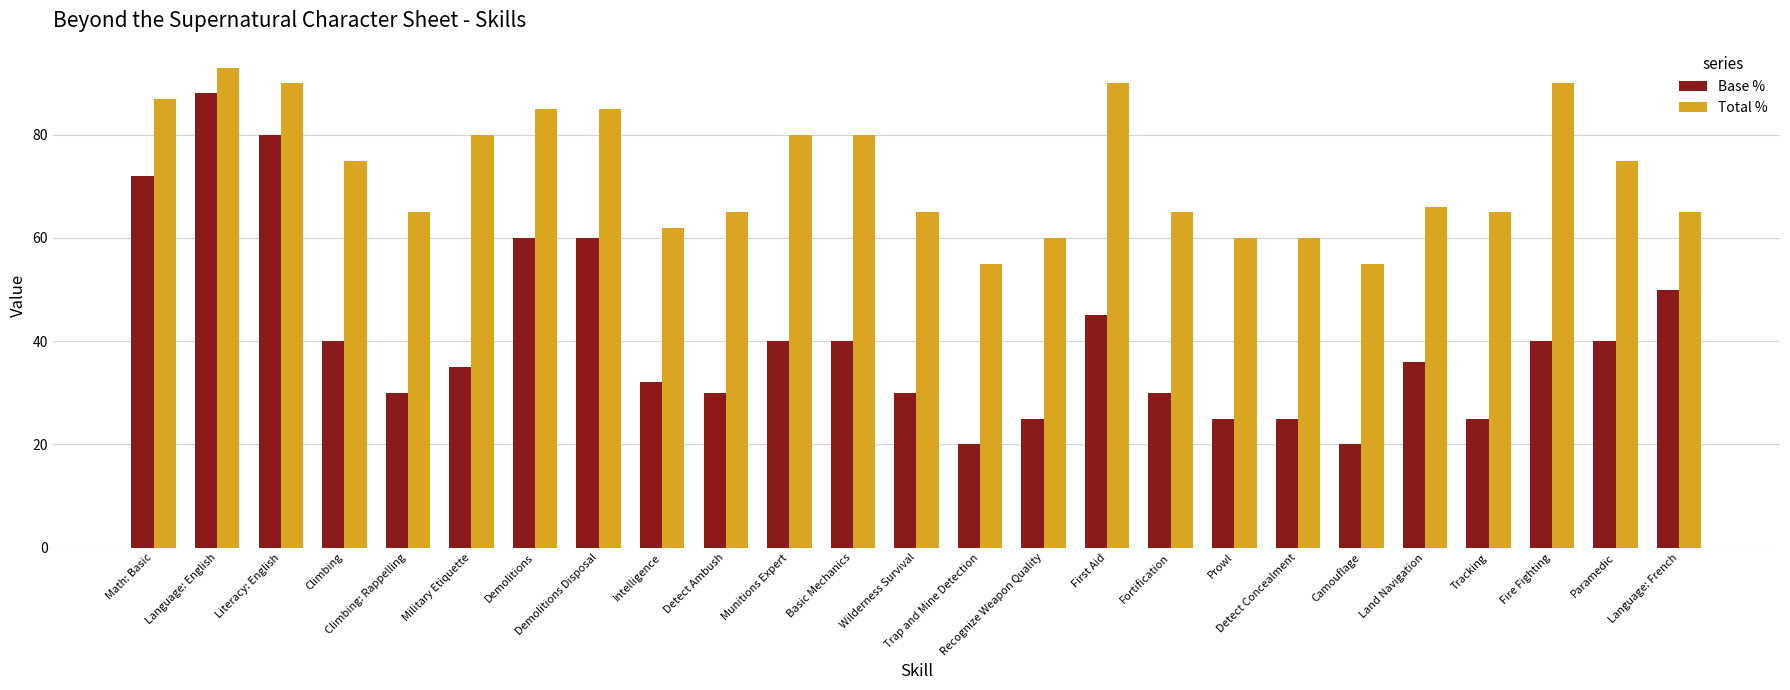

What is the difference between the highest and lowest values at Munitions Expert?

40